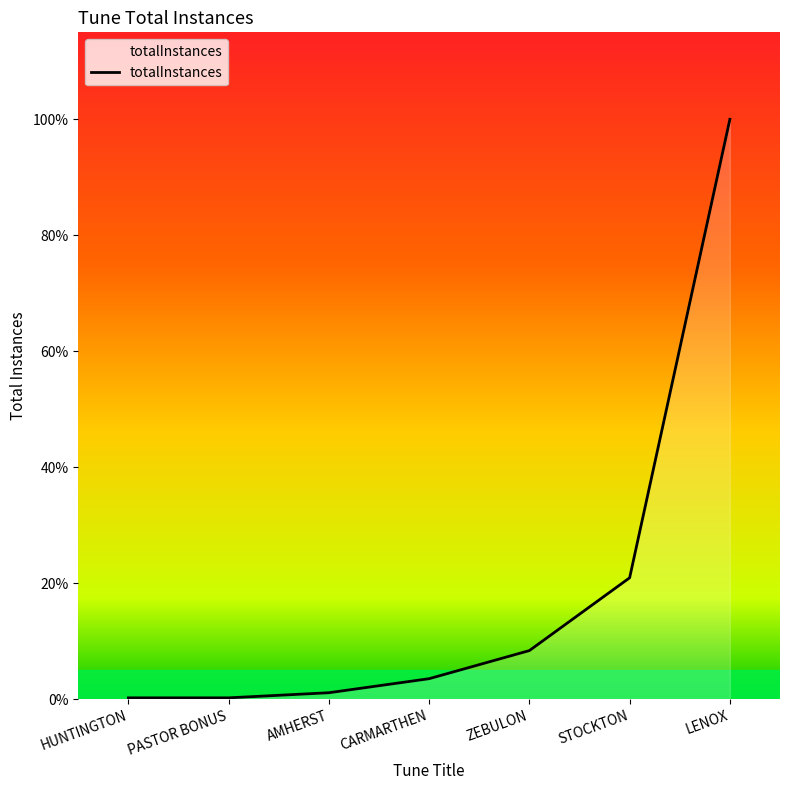

Count the number of categories in the chart.

7